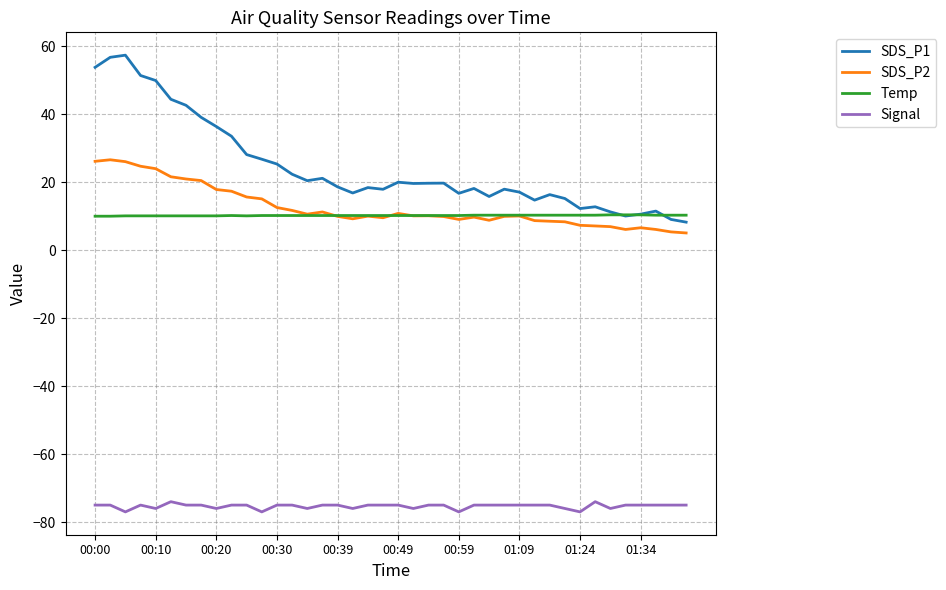

Which series has the widest spread of values?

SDS_P1